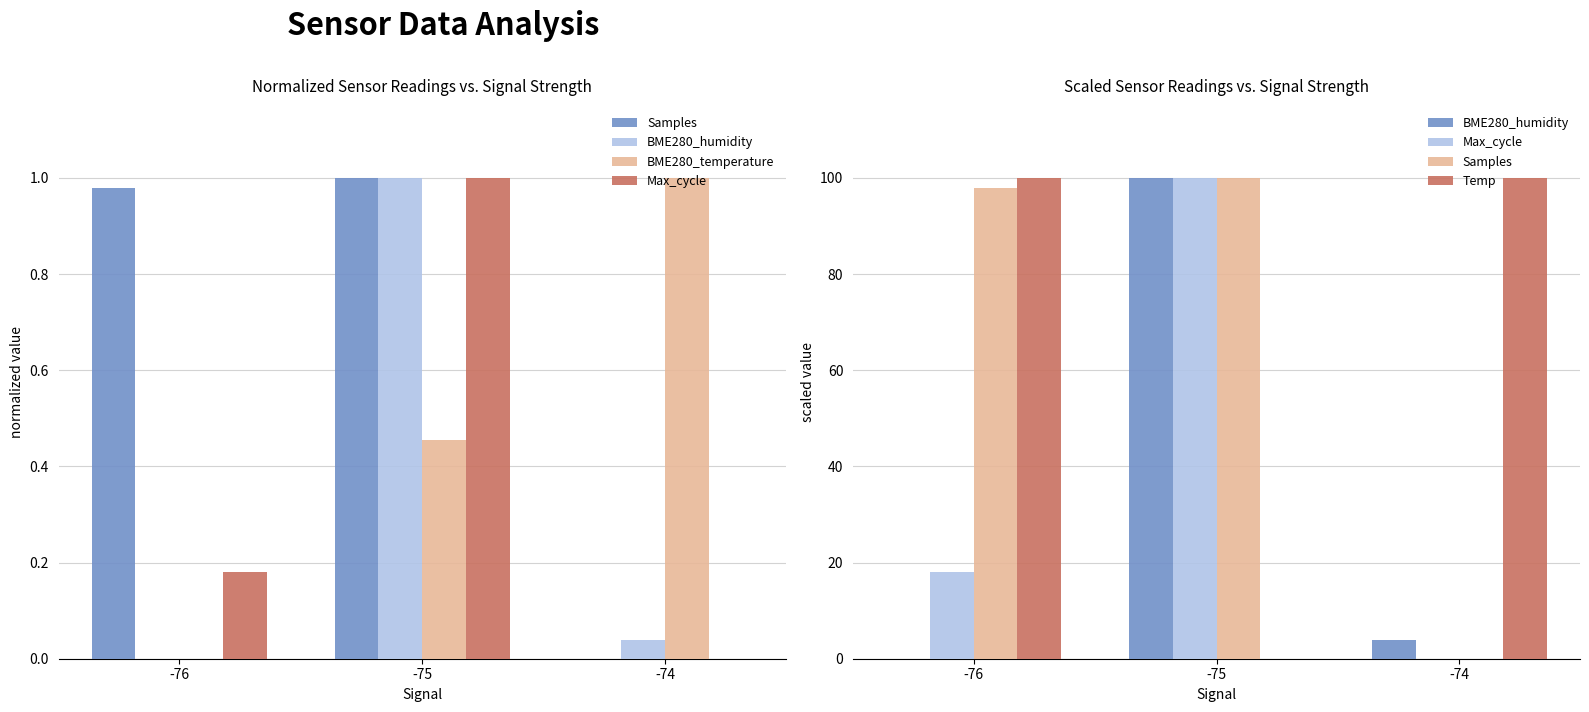

True or false: BME280_humidity has a value of 2.4 at -74.

False